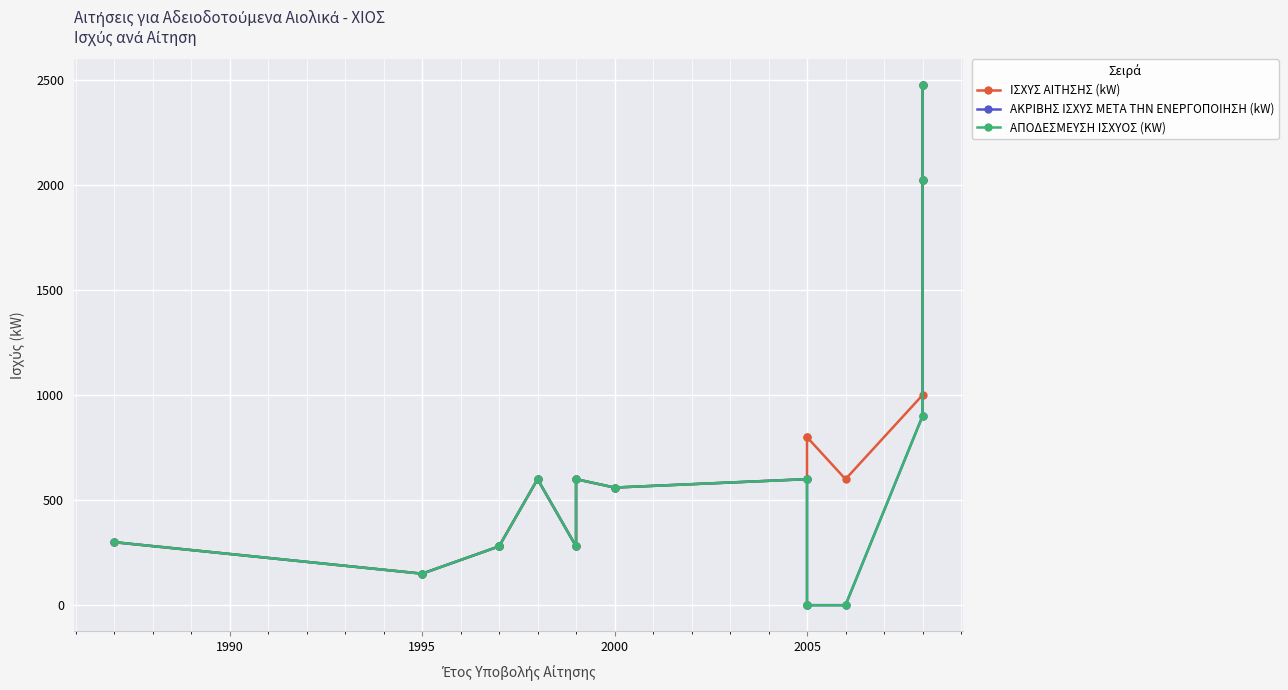

Where is the first local minimum for ΑΚΡΙΒΗΣ ΙΣΧΥΣ META THN ΕΝΕΡΓΟΠΟΙΗΣΗ (kW)?

1995